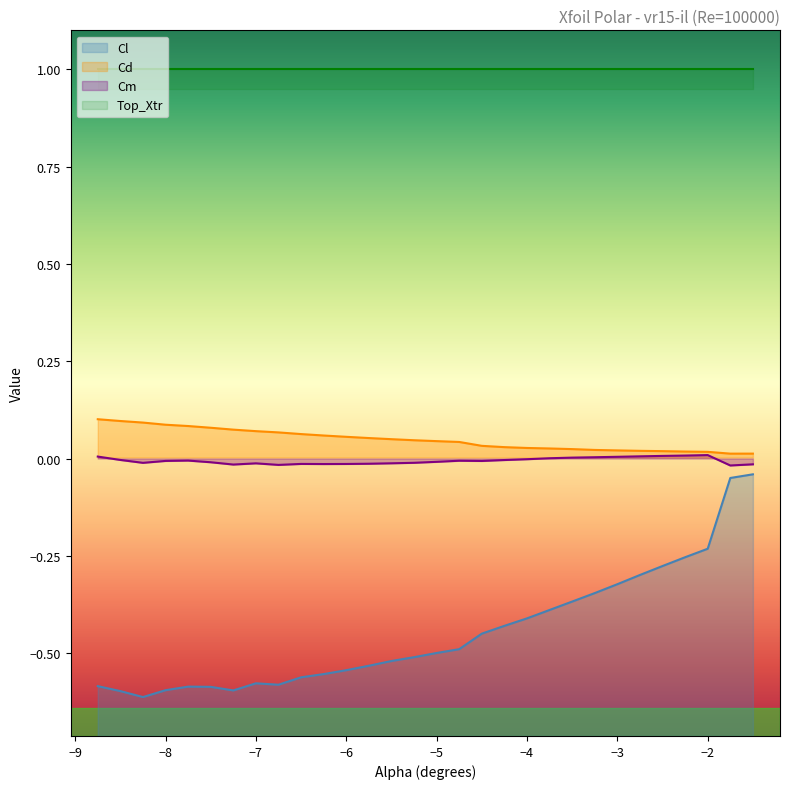

The Cd series shows 0.0 at -4.75. True or false?

False